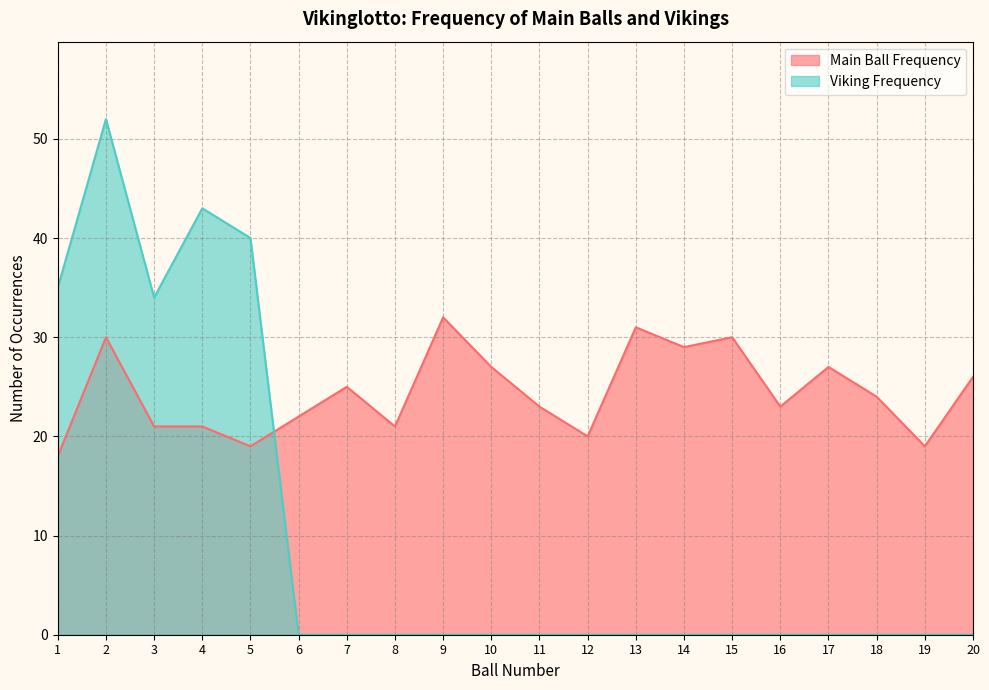

What is the average value of the Viking Frequency series?

10